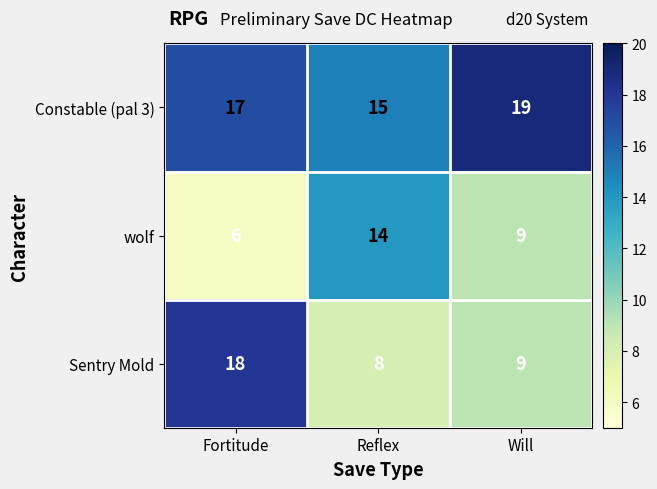

What is the greatest value displayed?

19